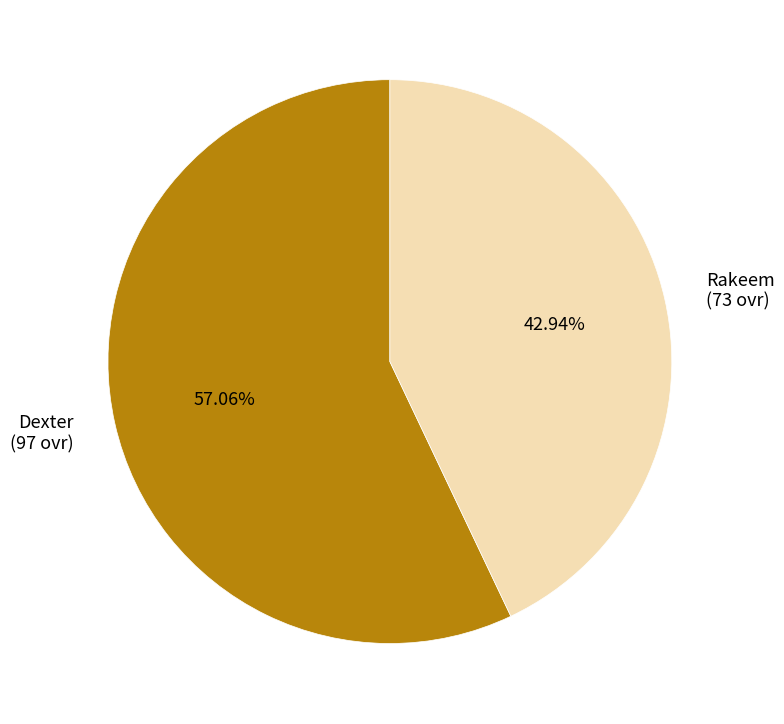

Rank the categories by value from lowest to highest.

Rakeem, Dexter